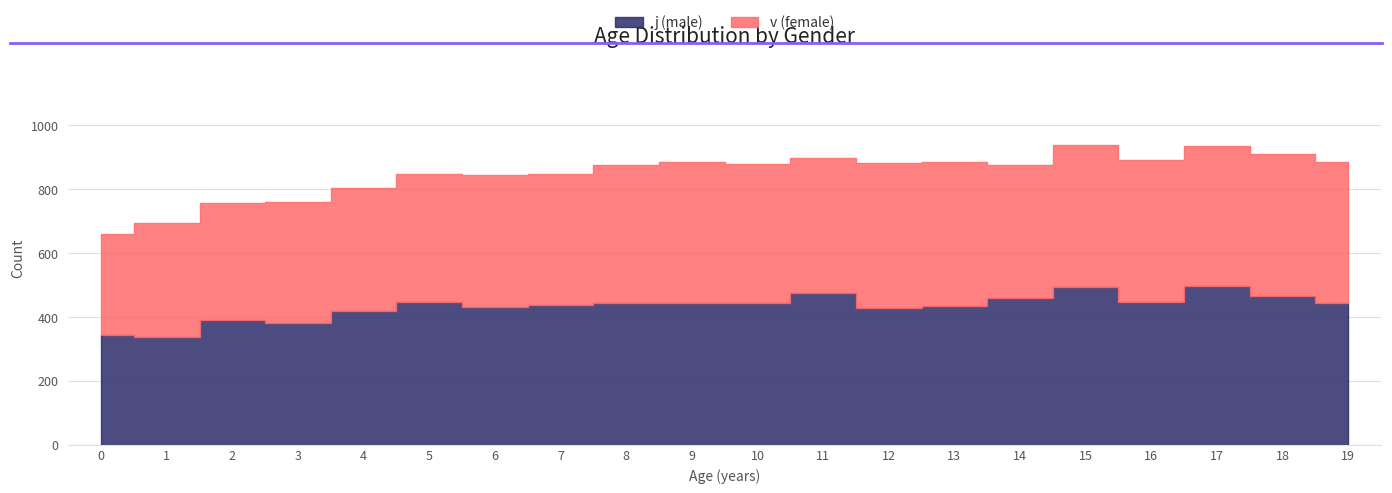

What is the difference between the highest and lowest values at 19?

2